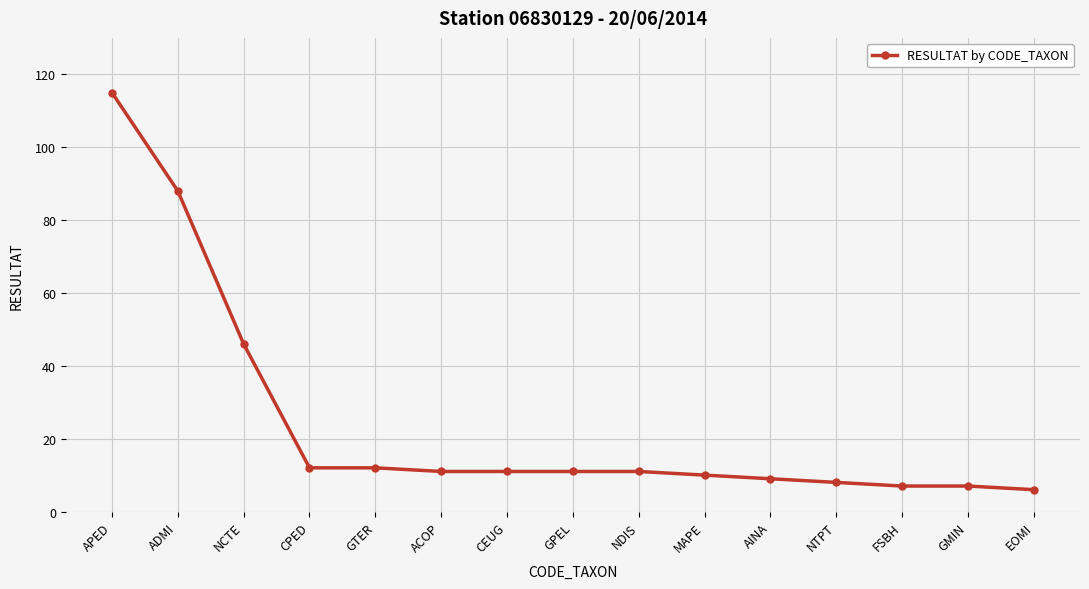

Where does the data first go above 11?

APED